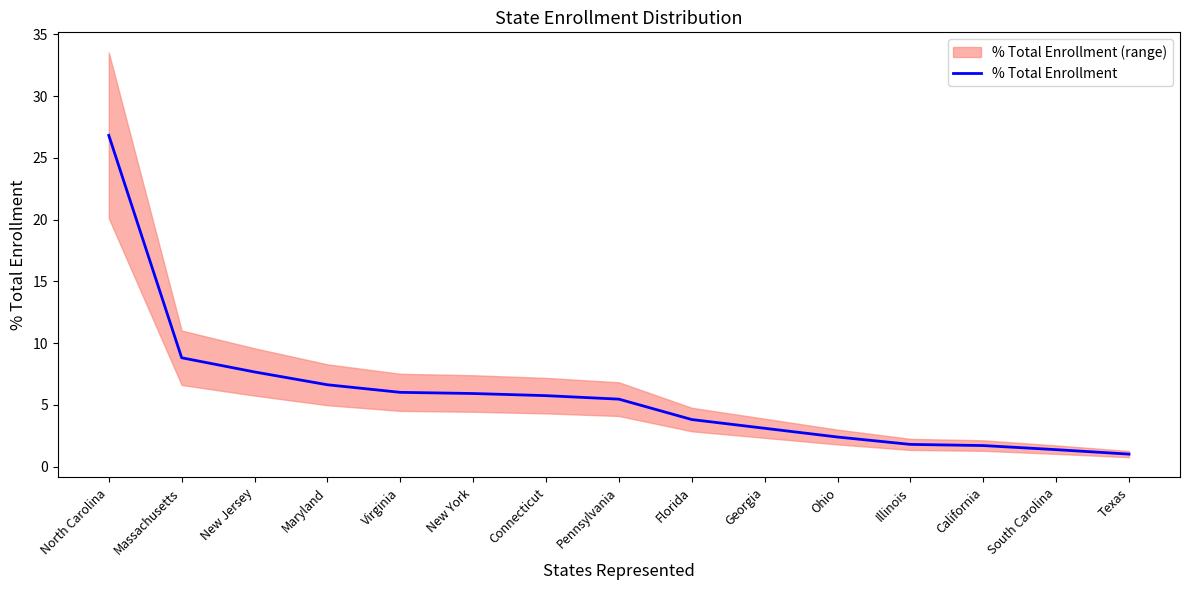

What is the ratio of the value at Maryland to the value at North Carolina?

0.2